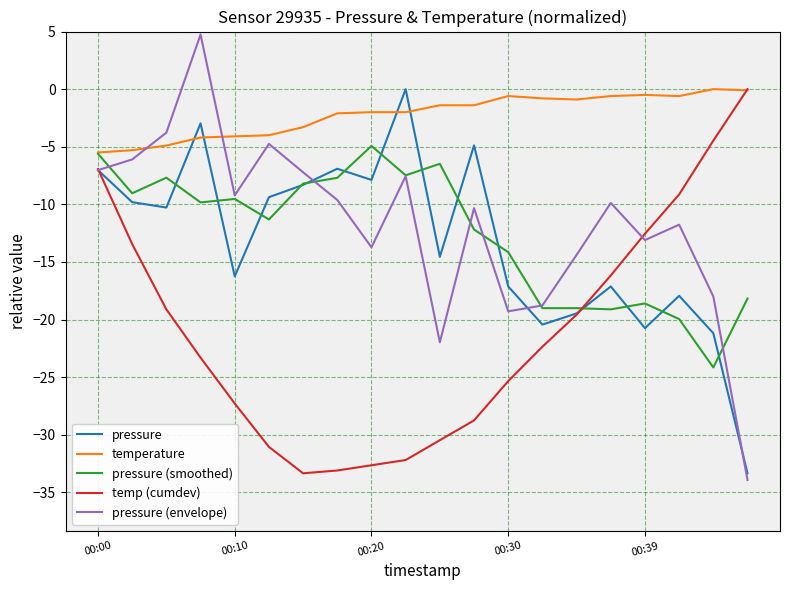

What is the minimum value shown in the chart?

-33.9